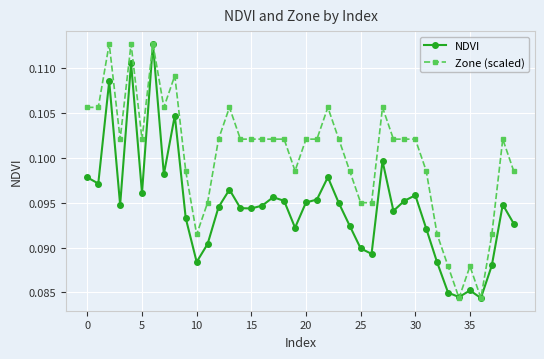

Count the Zone (scaled) values in the range 0 to 1.

40